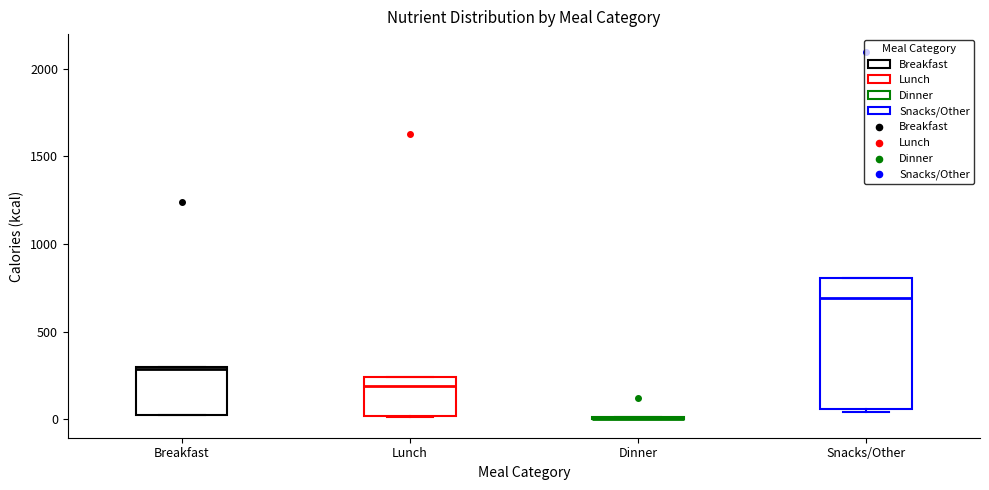

Reading left to right, read every box against the y-axis: the position of its median line, the range the box covers, and the ends of its whiskers. The values are not printed on the chart, so give them approximately, as read against the axis.

Breakfast: median 300, box 50 to 300, whiskers 0 to 300
Lunch: median 200, box 0 to 250, whiskers 0 to 250
Dinner: box collapsed to a line at 0, whiskers 0 to 0
Snacks/Other: median 700, box 50 to 800, whiskers 50 to 800